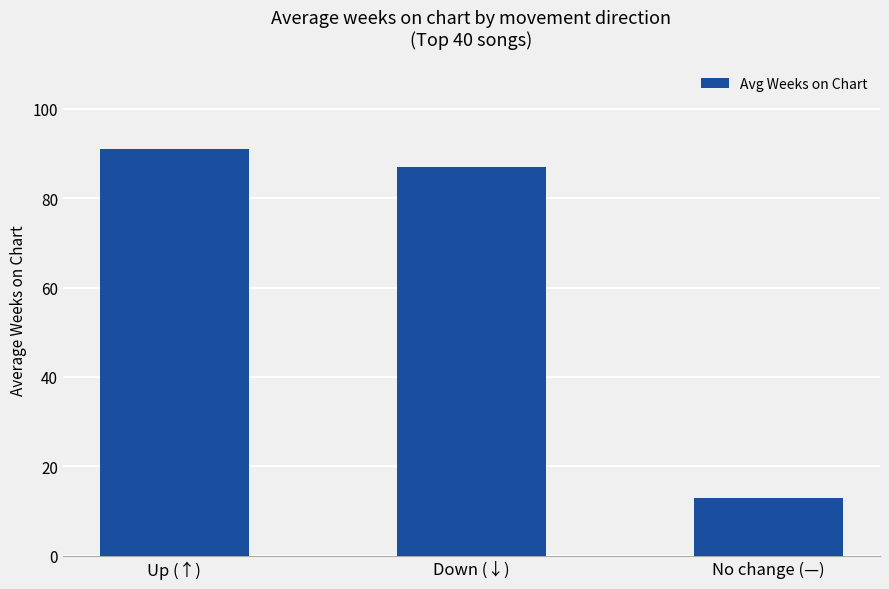

The value at Down (↓) is 87. True or false?

True